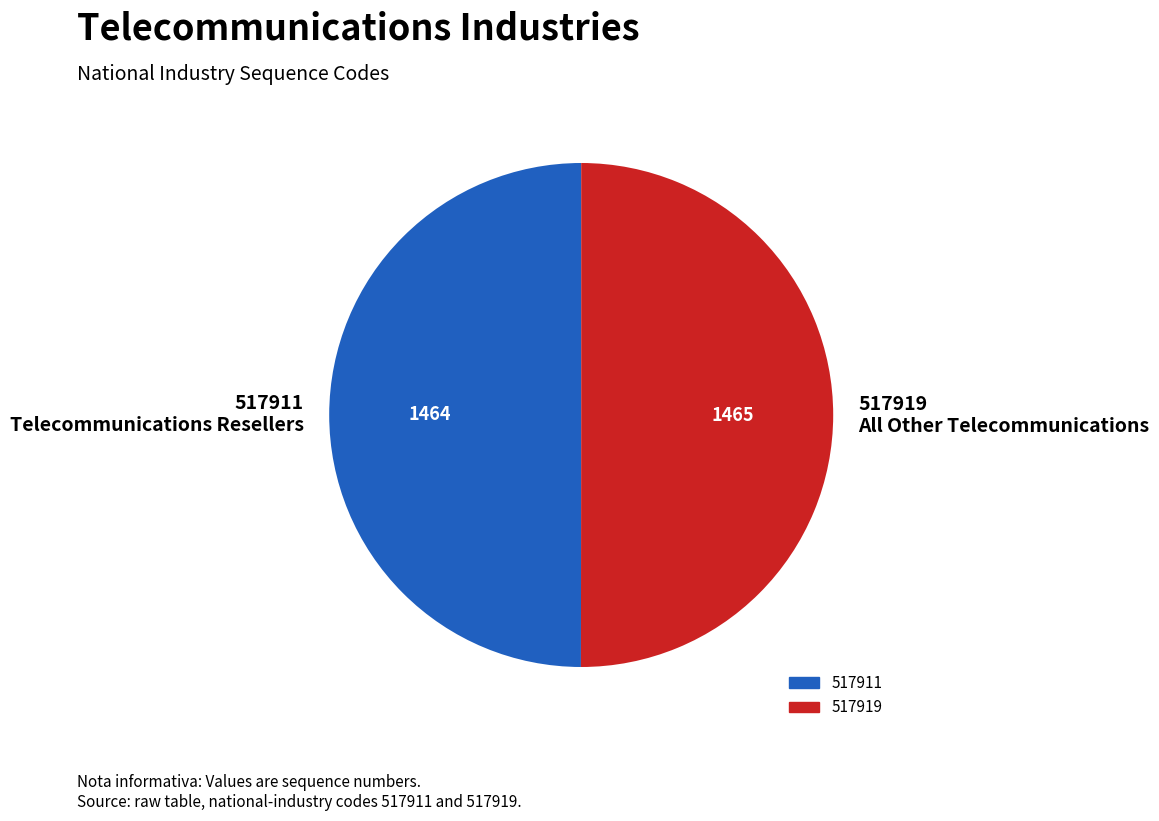

The 517911 slice represents 50% of the pie. True or false?

True